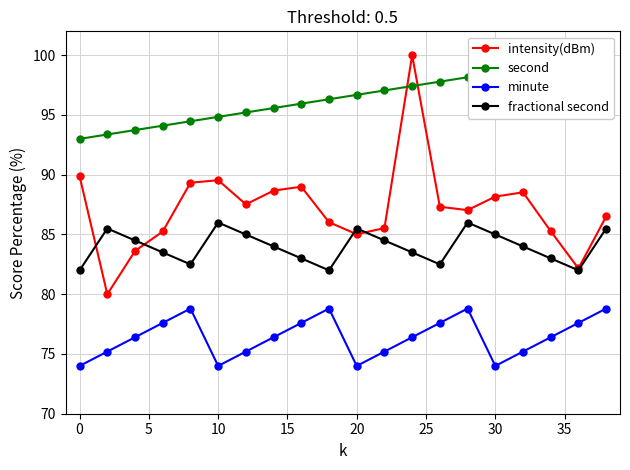

How many data points does each series have?

20